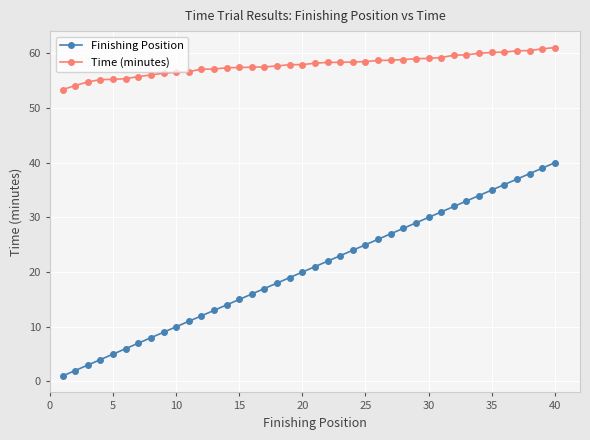

True or false: Finishing Position has more than 2 points higher than both neighbors.

False